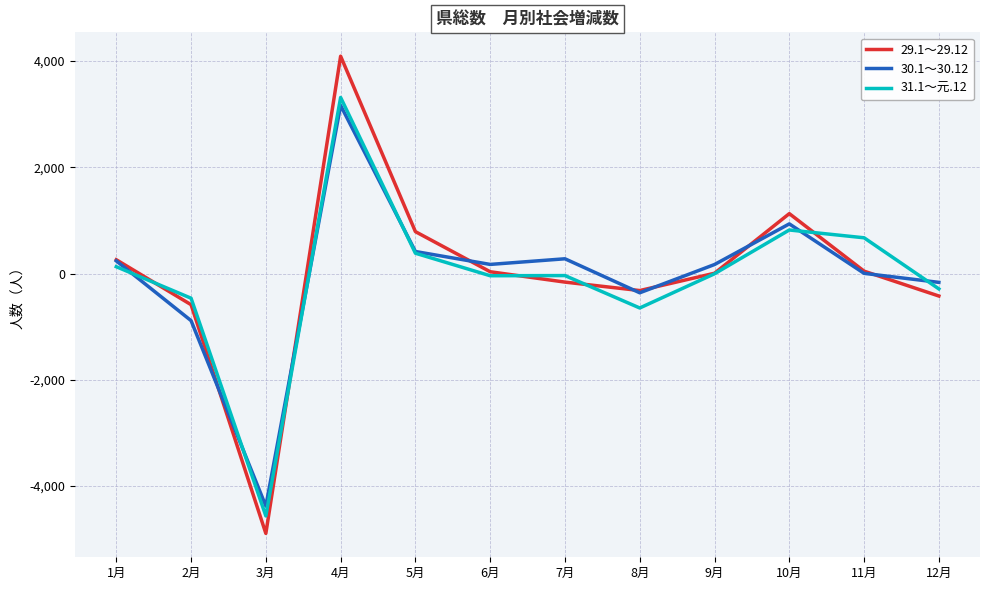

Is the value of 31.1～元.12 at 2月 greater than the value of 29.1～29.12 at 11月?

No